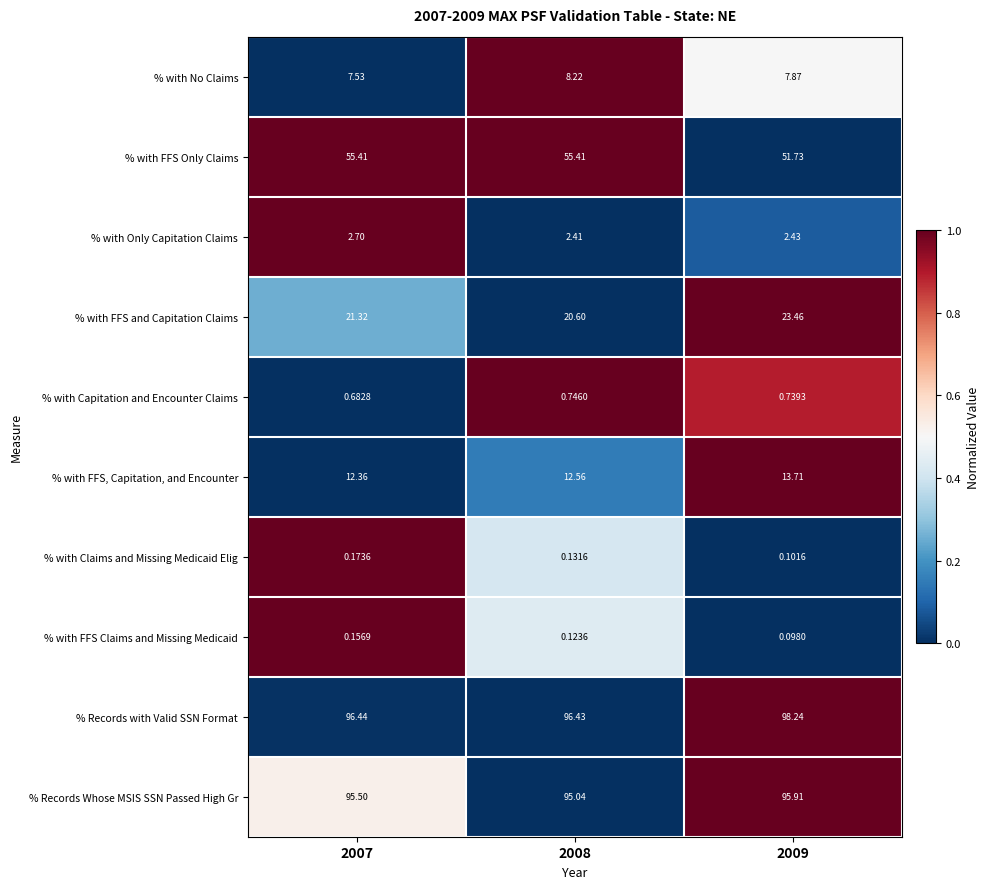

Which series has the largest range (max minus min)?

% with FFS Only Claims